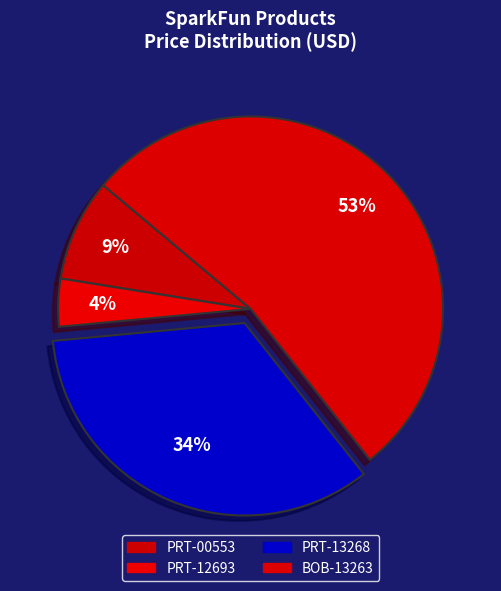

Is it true that PRT-12693 is 4% of the pie?

True